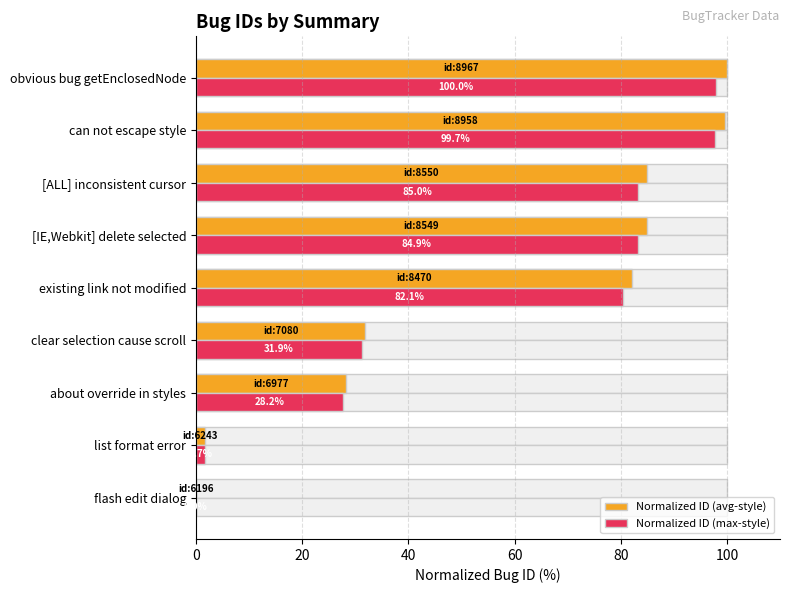

What is the average value of the Normalized ID (avg-style) series?

57.0